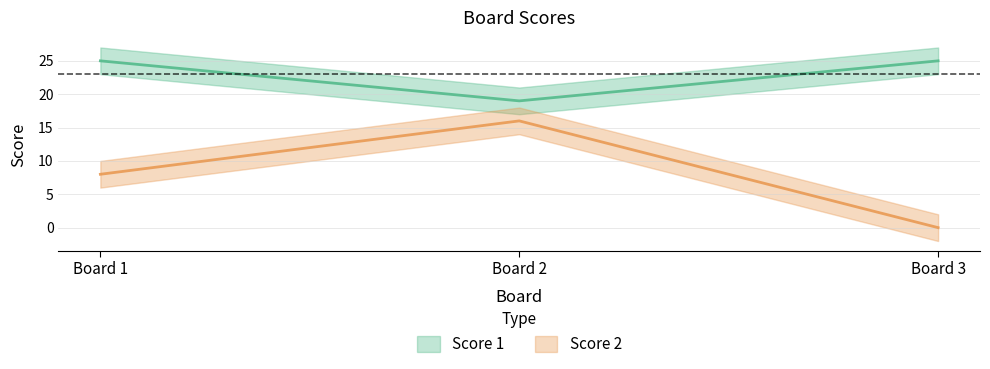

The value of Score 1 at Board 3 is 6. True or false?

False